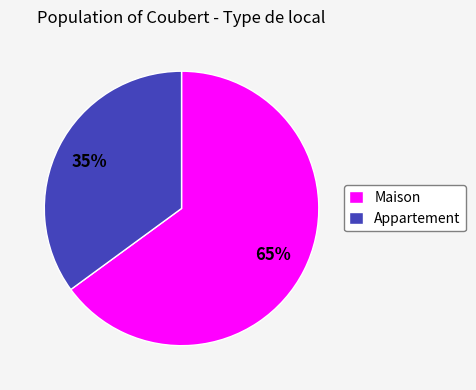

Which has a higher value, Maison or Appartement?

Maison